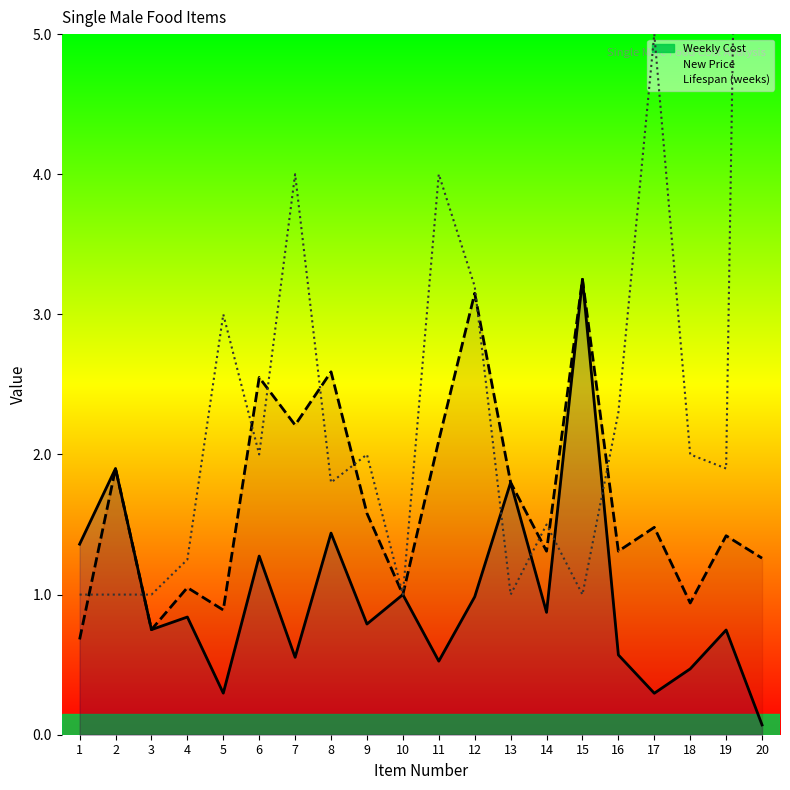

Which category has the highest value in the Weekly Cost series?

15